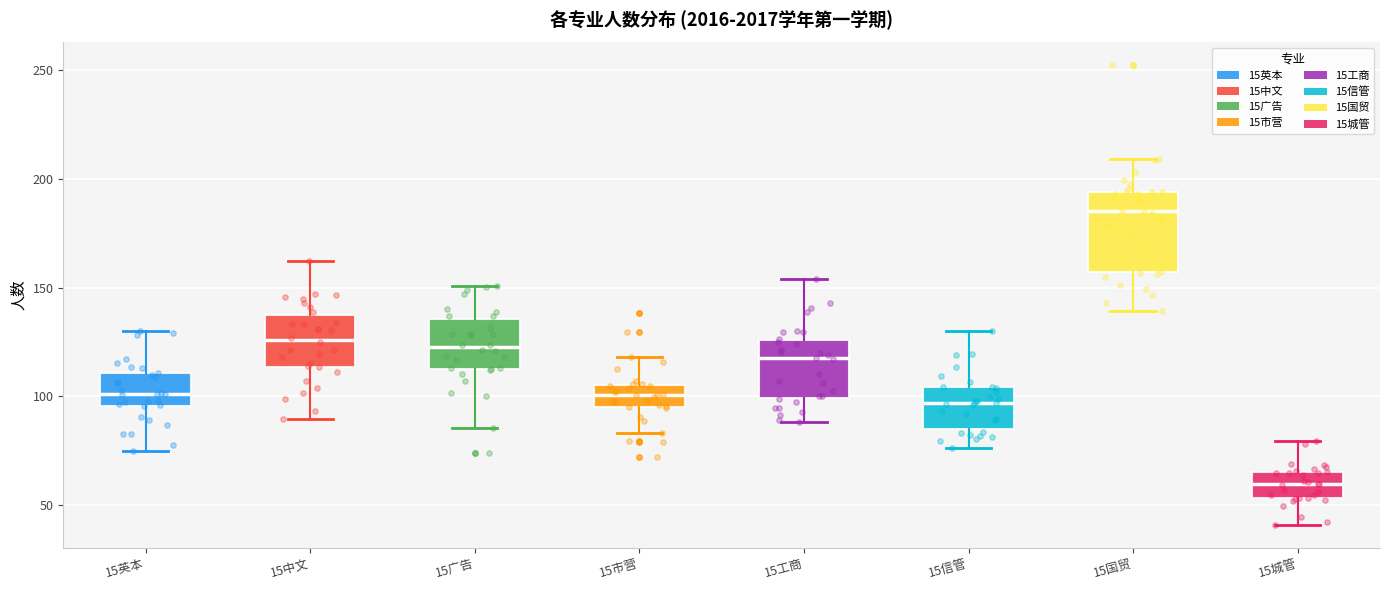

Reading left to right, read every box against the y-axis: the position of its median line, the range the box covers, and the ends of its whiskers. The values are not printed on the chart, so give them approximately, as read against the axis.

15英本: median 100, box 95 to 110, whiskers 75 to 130
15中文: median 125, box 115 to 135, whiskers 90 to 160
15广告: median 120, box 115 to 135, whiskers 85 to 150
15市营: median 100, box 95 to 105, whiskers 85 to 120
15工商: median 115, box 100 to 125, whiskers 90 to 155
15信管: median 95, box 85 to 105, whiskers 75 to 130
15国贸: median 185, box 155 to 195, whiskers 140 to 210
15城管: median 60, box 55 to 65, whiskers 40 to 80